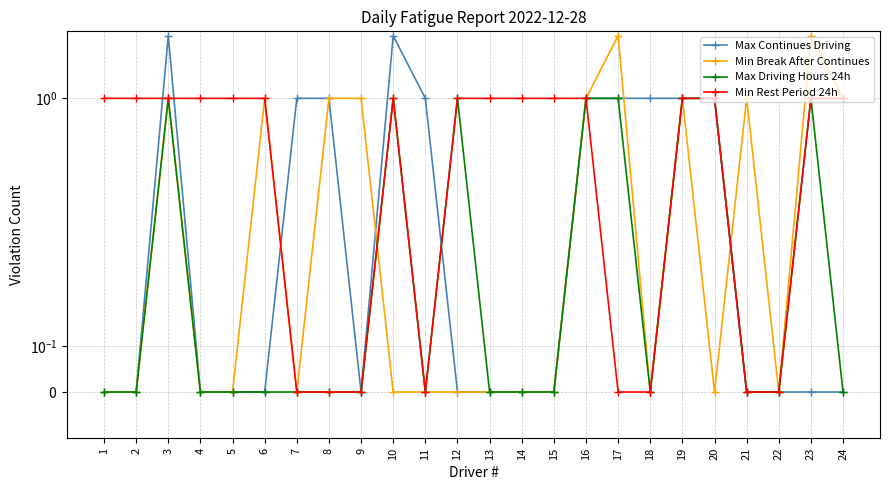

The Max Driving Hours 24h series shows 0 at 21. True or false?

True